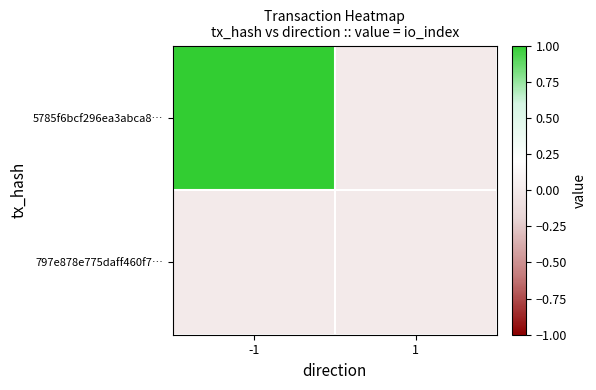

Which series has the largest range (max minus min)?

5785f6bcf296ea3abca8…